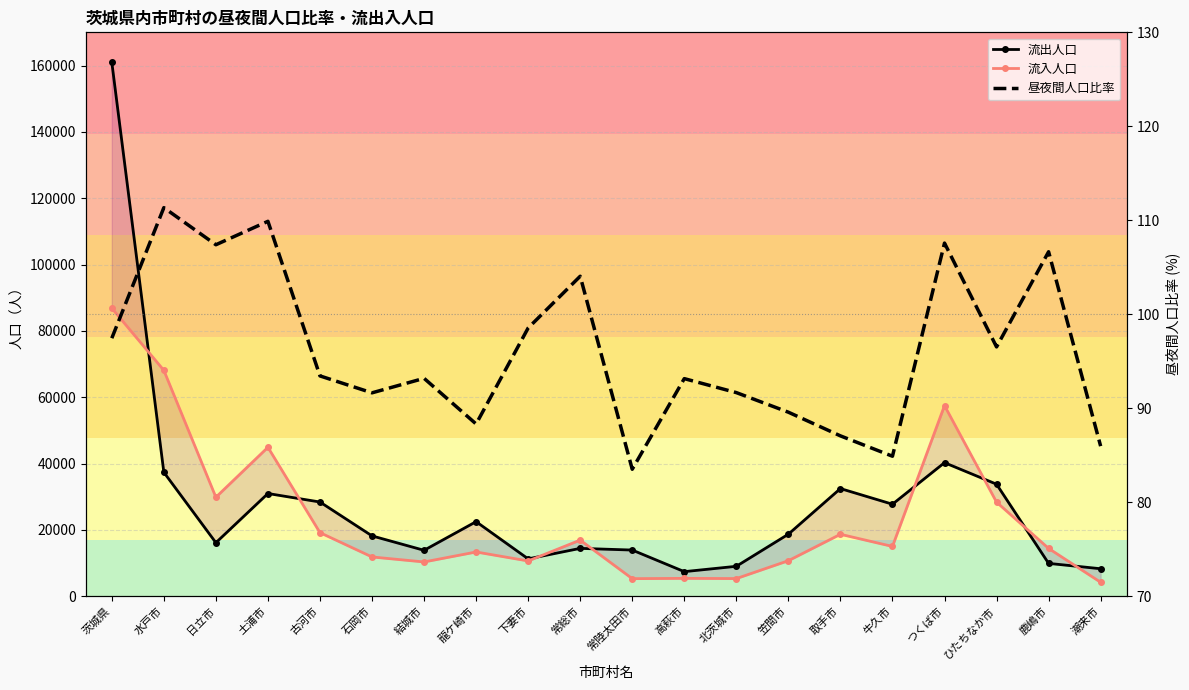

What is the minimum value for 流出人口?

7432.0